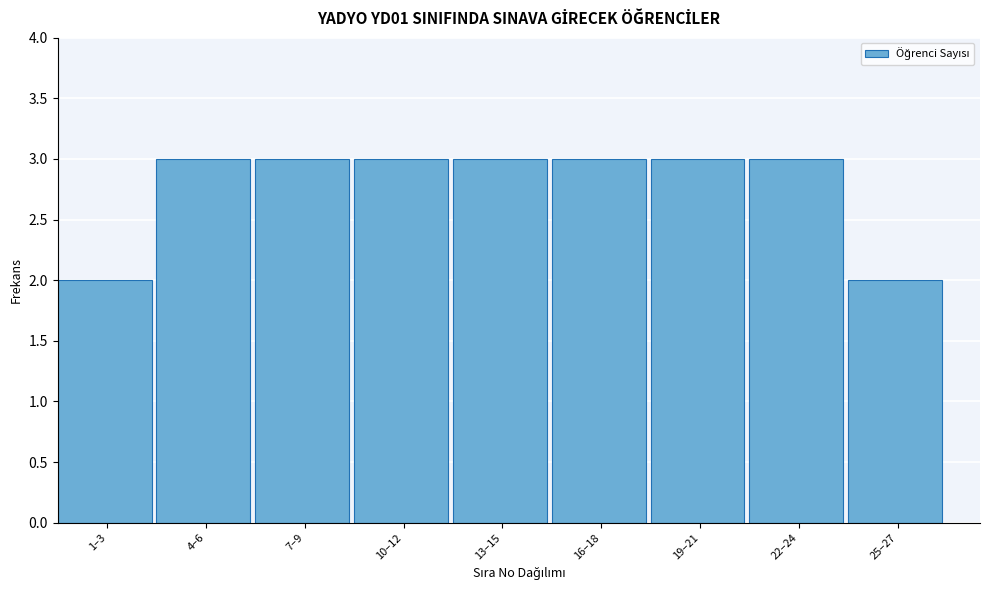

Reading left to right, list all the values displayed in this chart.

1–3=2	4–6=3	7–9=3	10–12=3	13–15=3	16–18=3	19–21=3	22–24=3	25–27=2